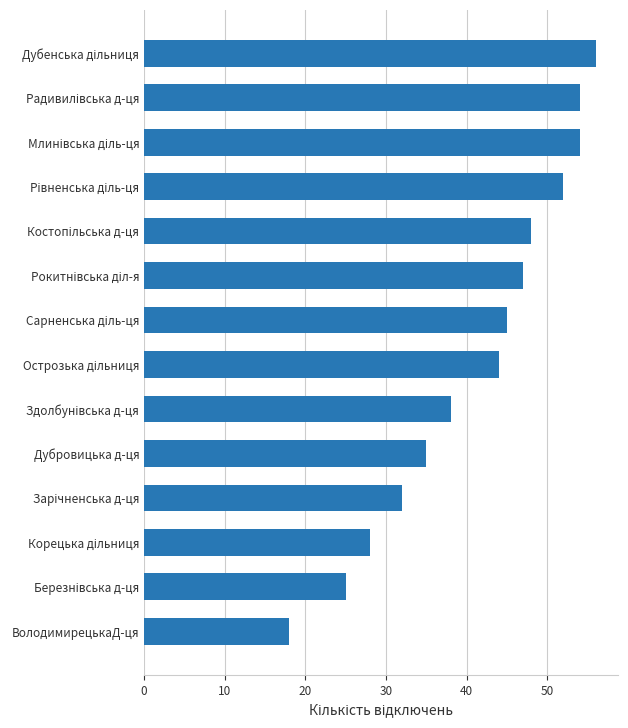

The value at ВолодимирецькаД-ця is 18. True or false?

True